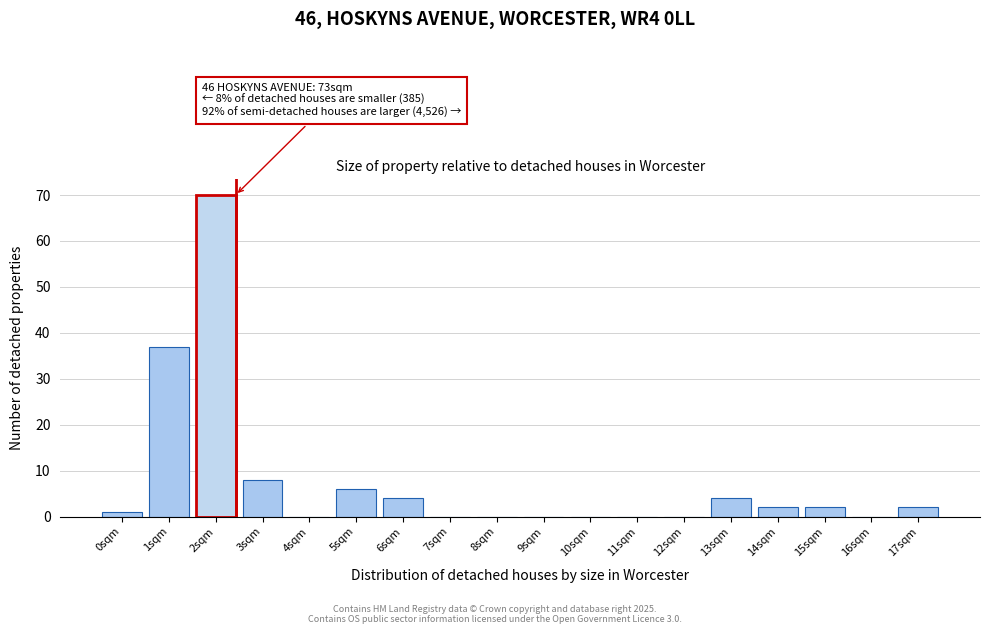

Reading left to right, transcribe all the data shown in this chart.

0sqm=1	1sqm=37	2sqm=70	3sqm=8	4sqm=0	5sqm=6	6sqm=4	7sqm=0	8sqm=0	9sqm=0	10sqm=0	11sqm=0	12sqm=0	13sqm=4	14sqm=2	15sqm=2	16sqm=0	17sqm=2